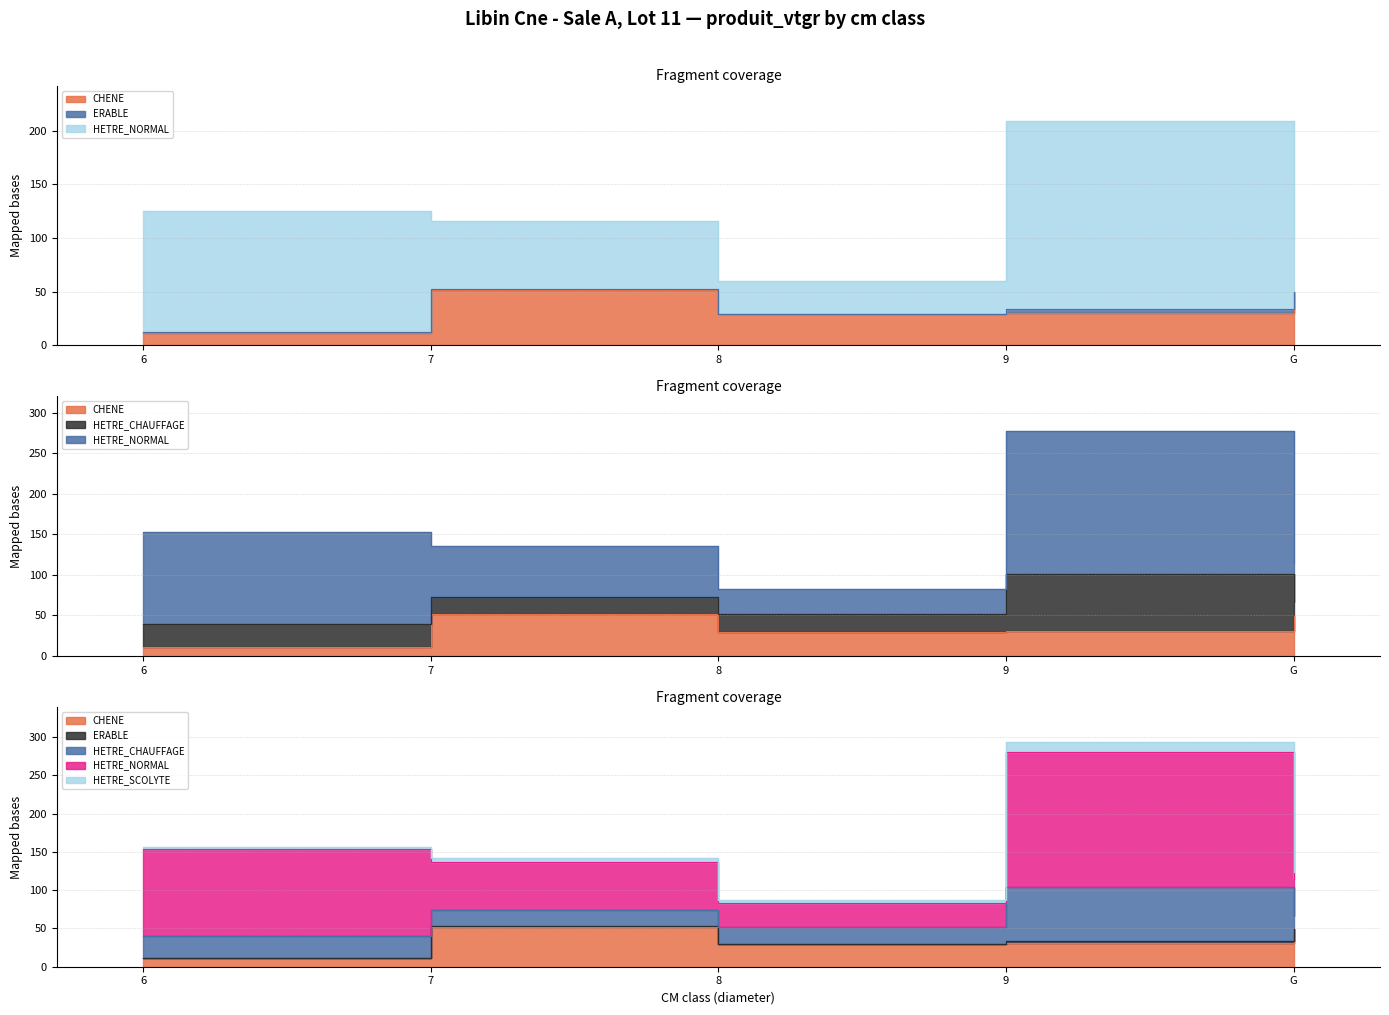

Reading left to right, extract all data points from this chart.

CHENE: 6=10.9	7=51.9	8=29.3	9=30.4	G=49.7
ERABLE: 6=1.0	7=1.0	8=0.0	9=3.1	G=0.0
HETRE_CHAUFFAGE: 6=28.4	7=20.8	8=22.8	9=70.7	G=16.5
HETRE_NORMAL: 6=113.2	7=63.2	8=30.6	9=175.9	G=48.3
HETRE_SCOLYTE: 6=2.7	7=5.2	8=4.3	9=13.5	G=9.0